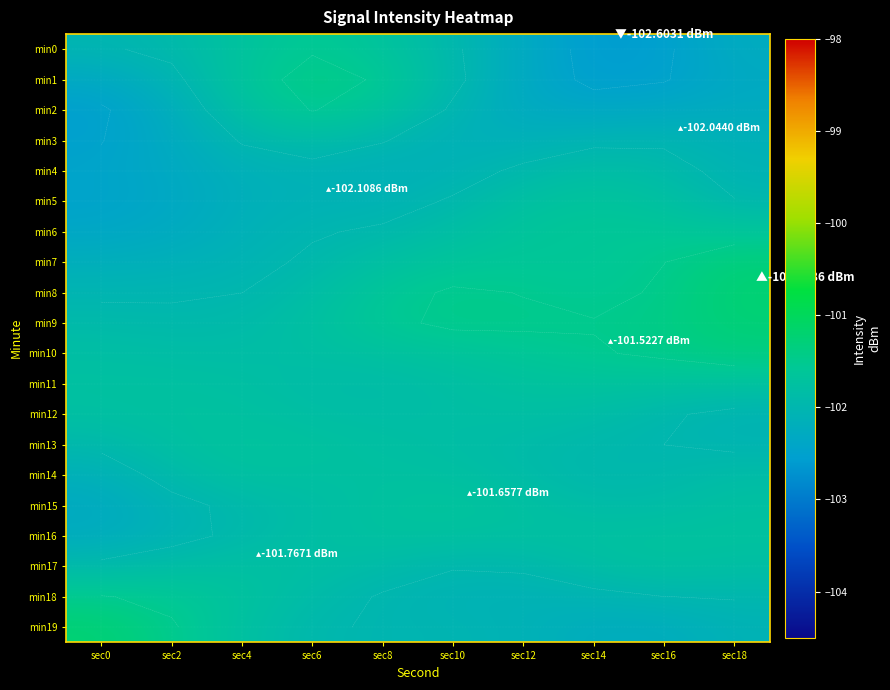

What is the spread (max minus min) of values at sec14?

1.1